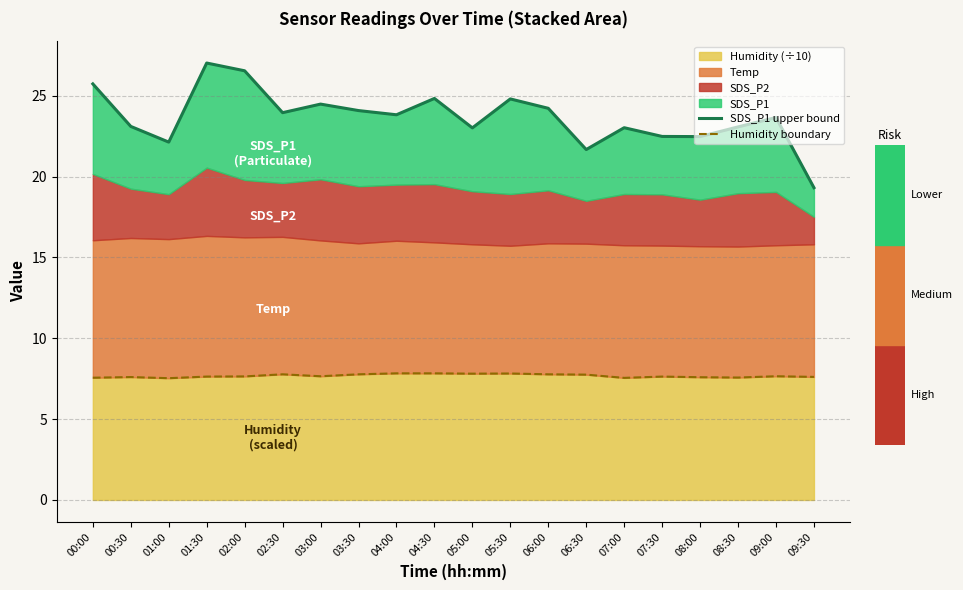

What is the label of the 14th point from the right?

03:00